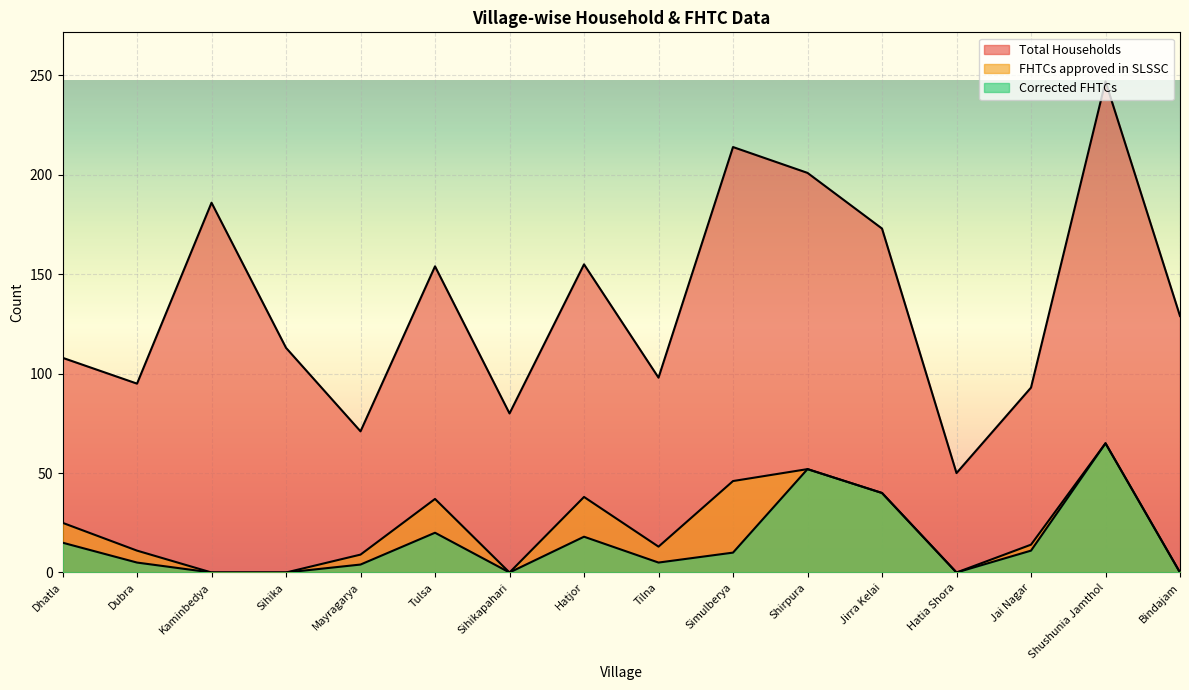

What is the label of the 14th point from the left?

Jai Nagar